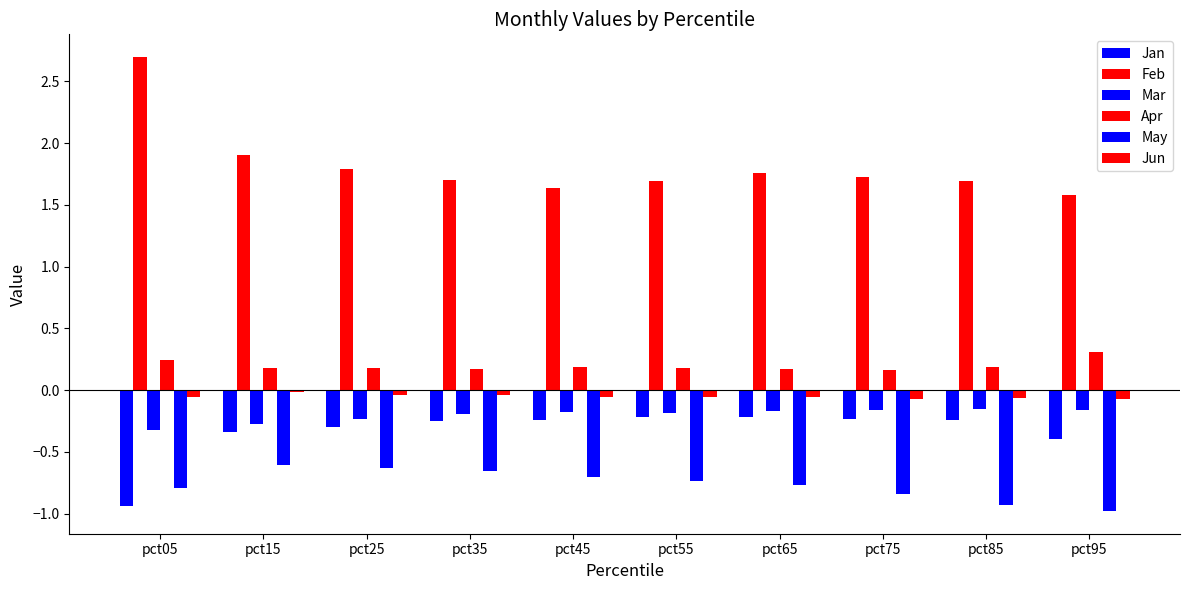

The Feb series shows 1.7 at pct55. True or false?

True